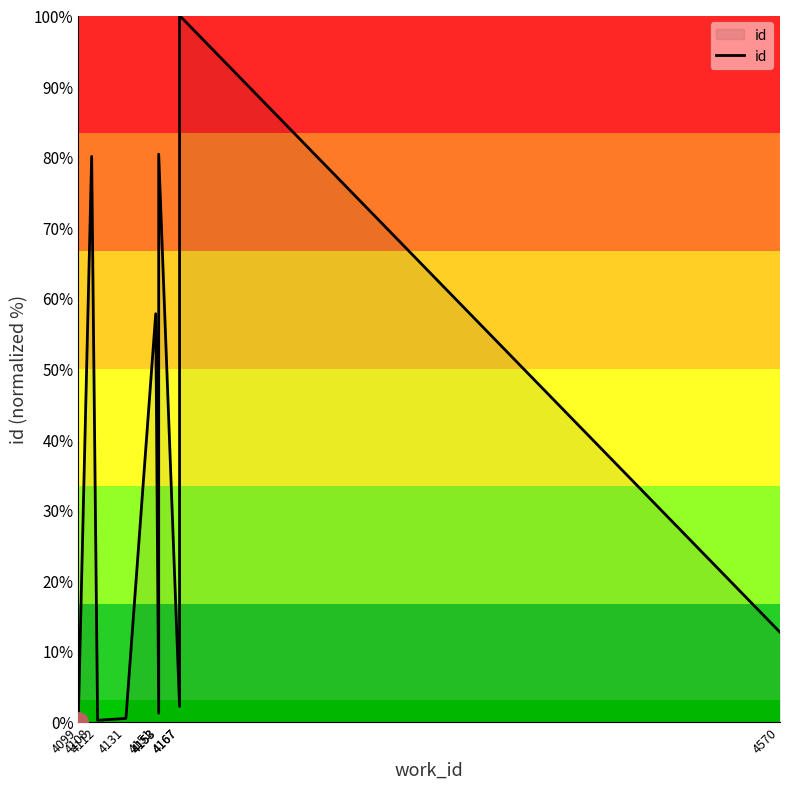

What is the value of the 2nd point from the left?

80.0